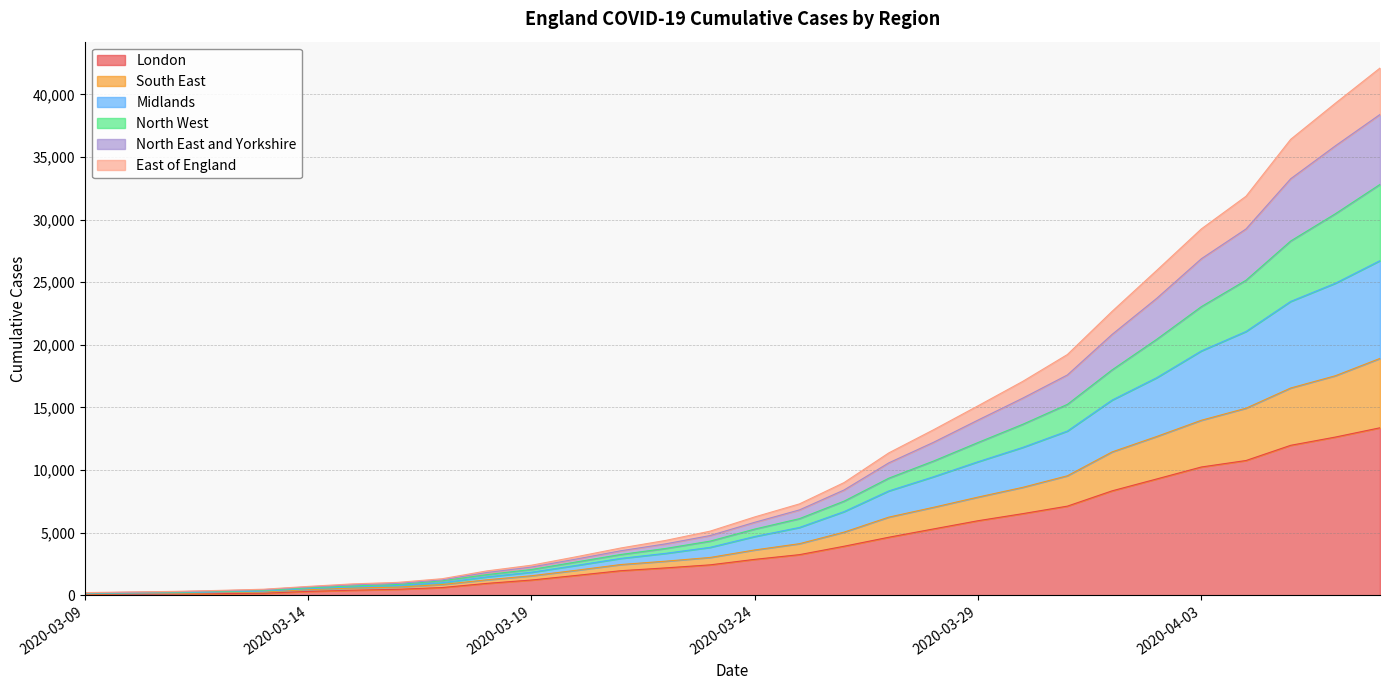

True or false: South East and London intersect in this chart.

False